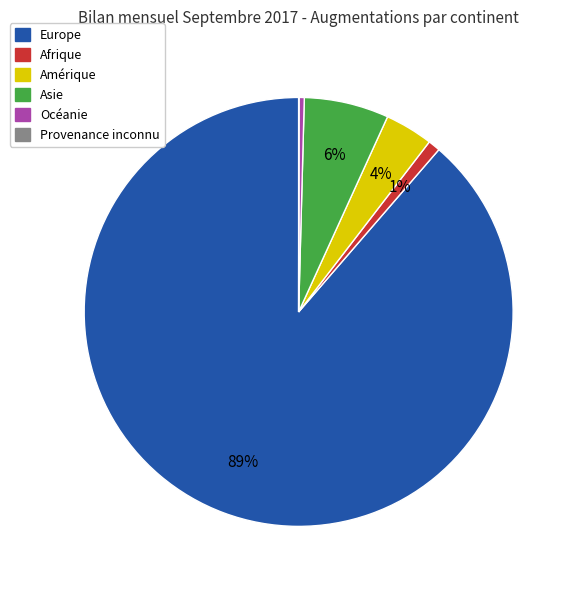

Does Europe represent more than half of the total?

Yes